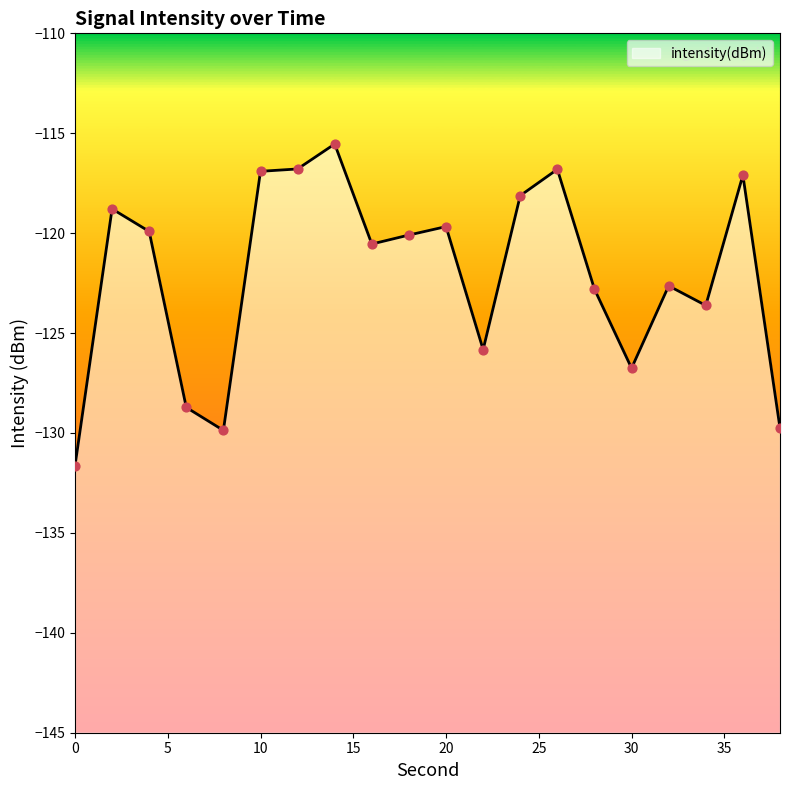

Which has a higher value, 34 or 20?

20